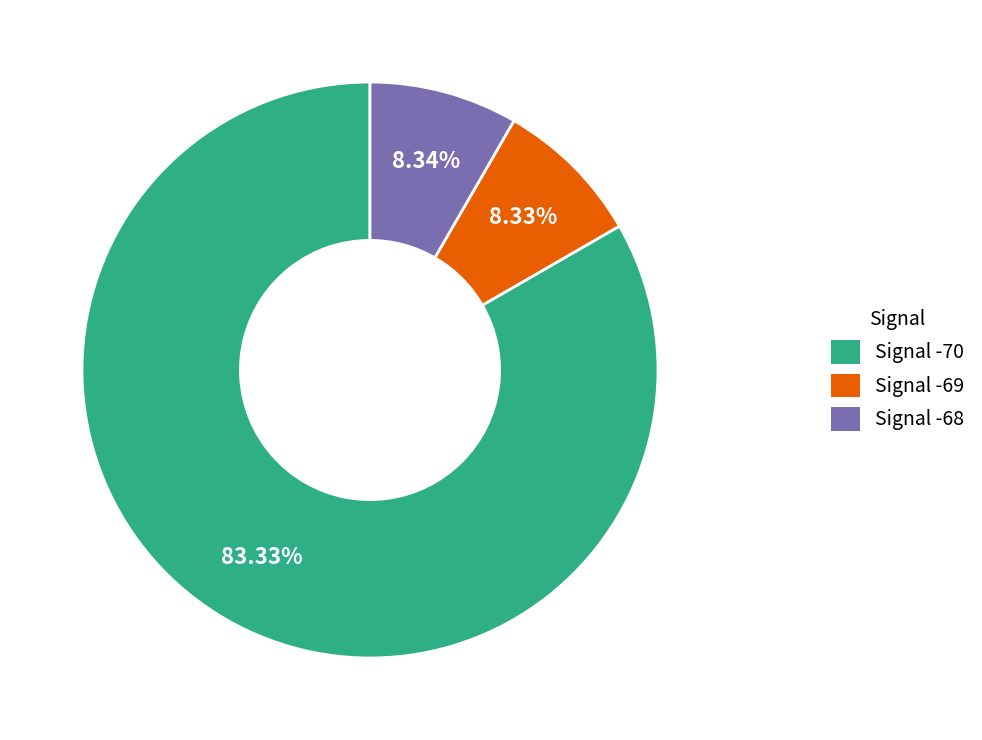

Is the sum of Signal -68 and Signal -69 greater than half?

No